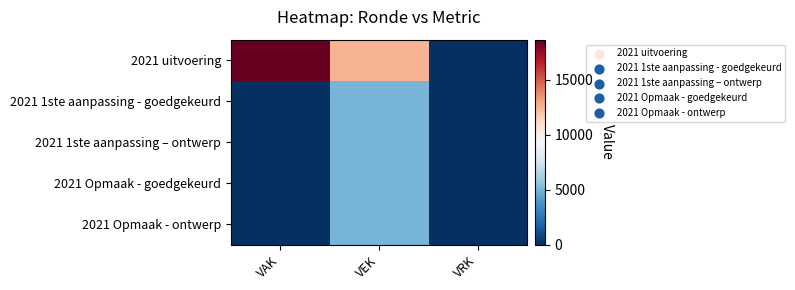

Which series has the largest range (max minus min)?

2021 uitvoering